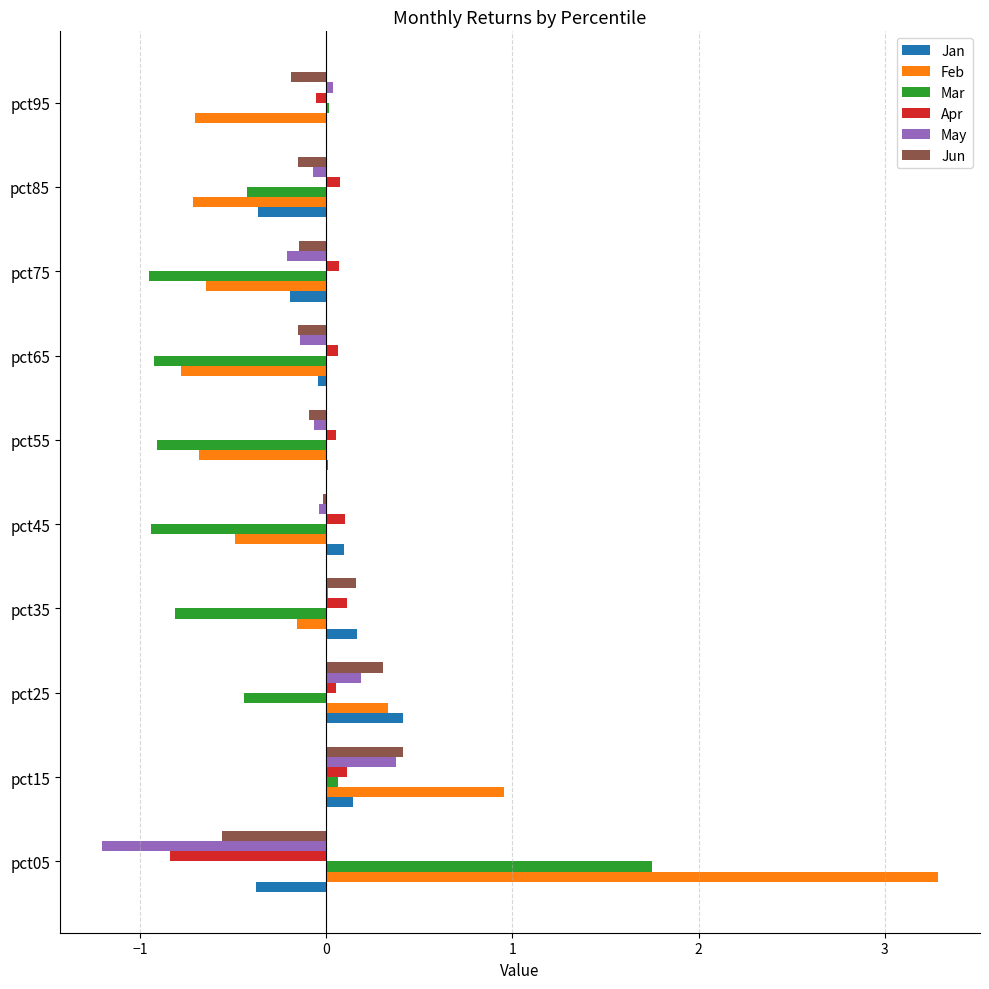

True or false: Apr has a value of 0.1 at pct85.

True